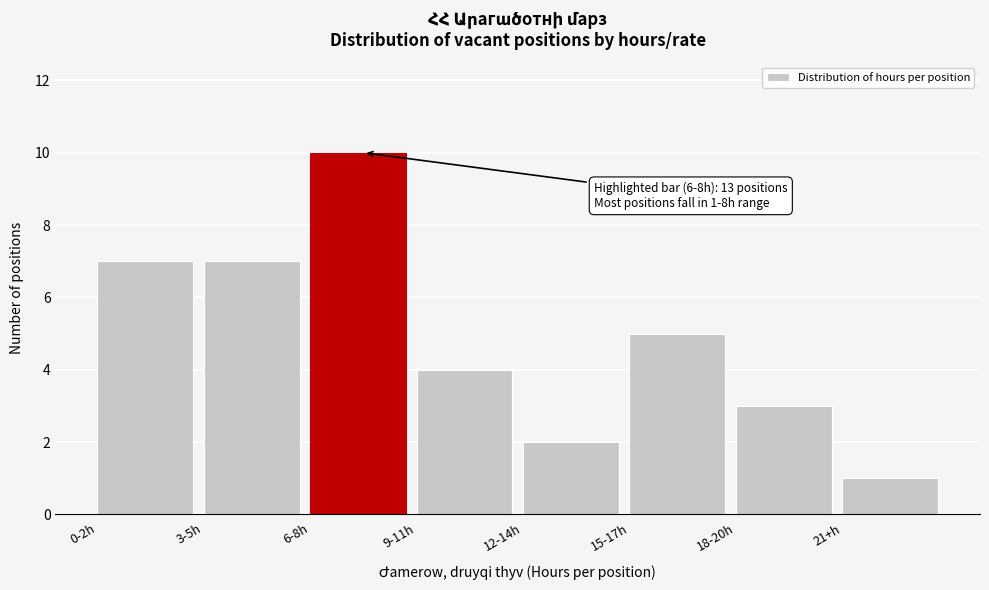

Reading right to left, extract all data points from this chart.

21+h=1	18-20h=3	15-17h=5	12-14h=2	9-11h=4	6-8h=10	3-5h=7	0-2h=7